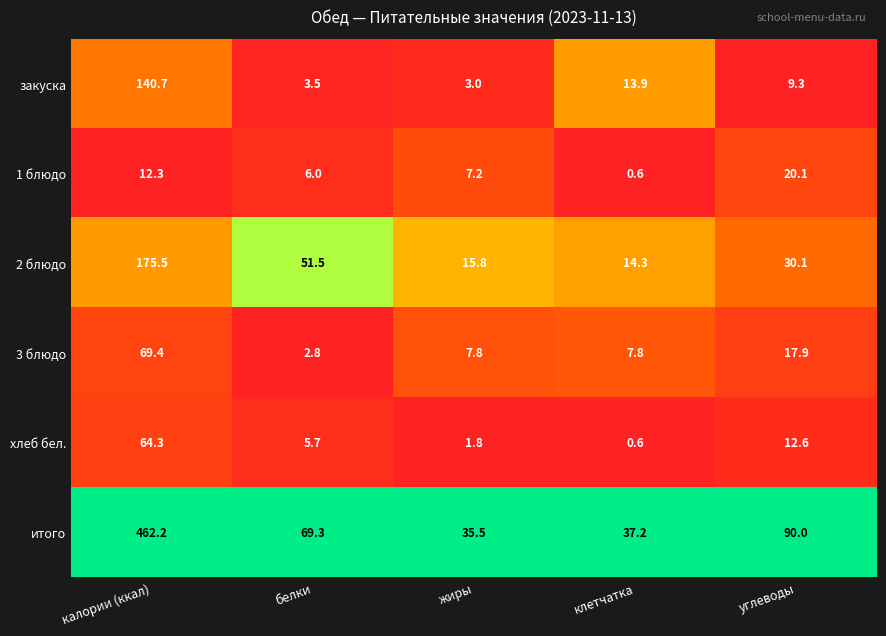

Which series has the largest total across all categories?

итого